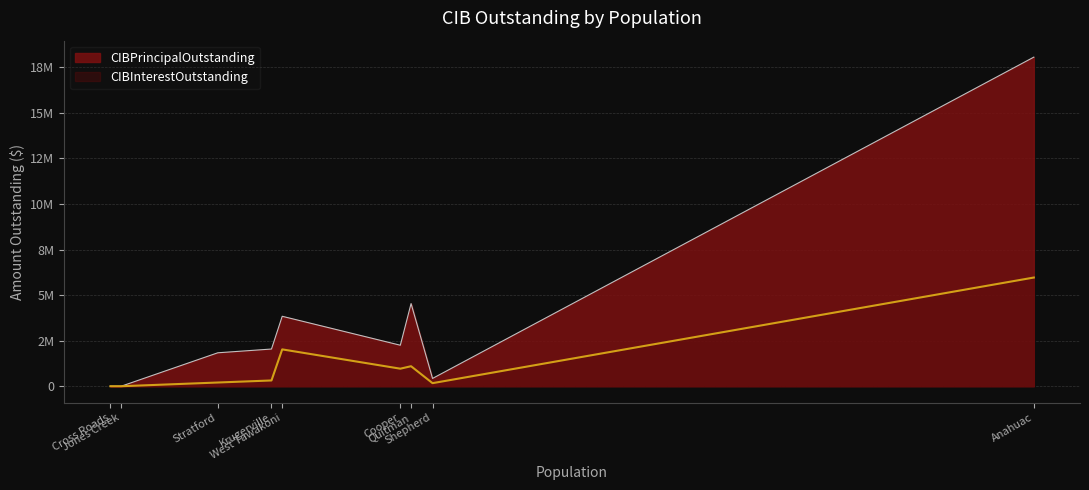

The value of CIBInterestOutstanding at Cross Roads is -4087737.7. True or false?

False